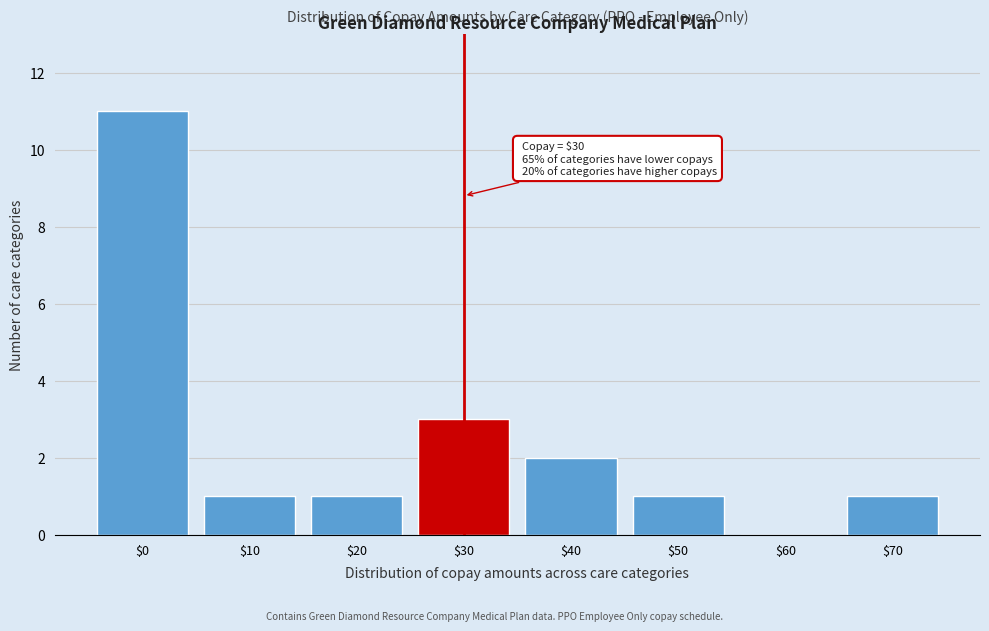

What is the maximum value shown in the chart?

11